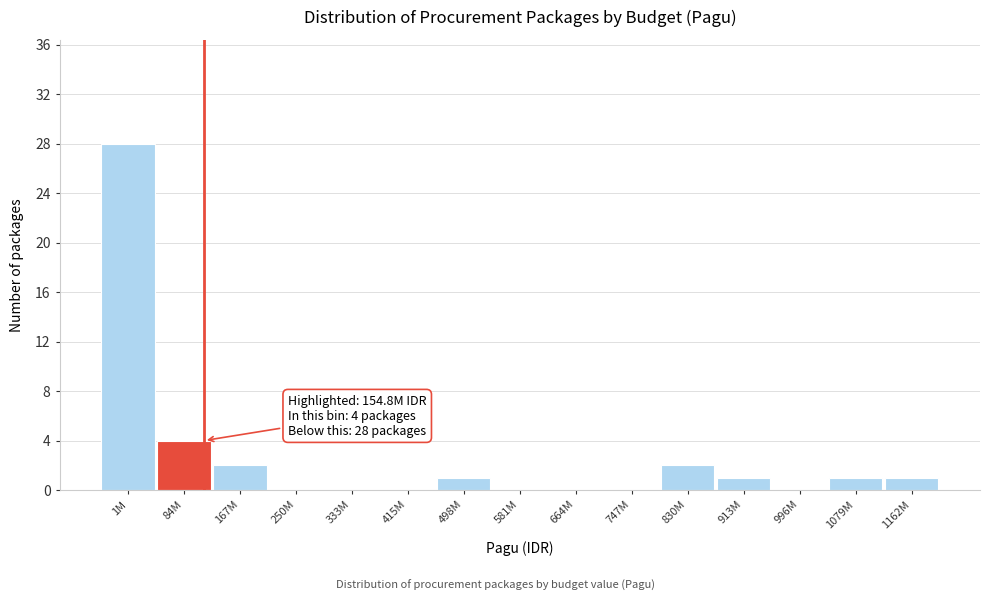

Reading left to right, transcribe all the data shown in this chart.

1M=28	84M=4	167M=2	250M=0	333M=0	415M=0	498M=1	581M=0	664M=0	747M=0	830M=2	913M=1	996M=0	1079M=1	1162M=1